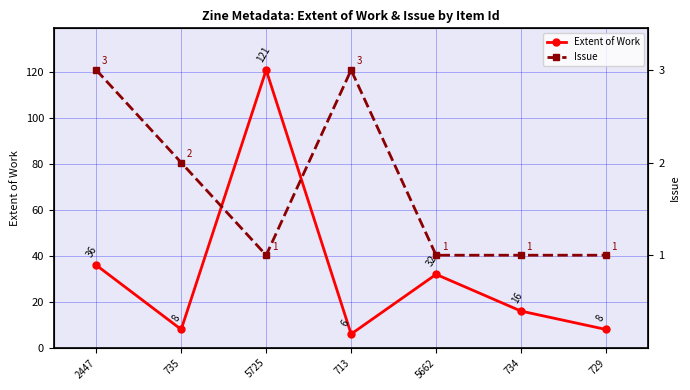

The Extent of Work series shows 3 at 713. True or false?

False